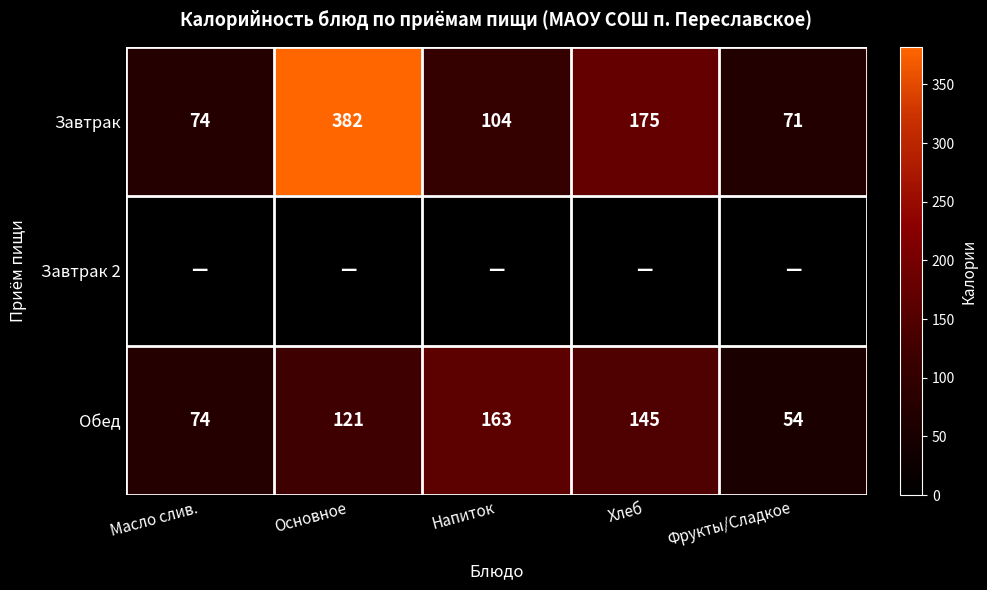

Count the number of categories in the chart.

5